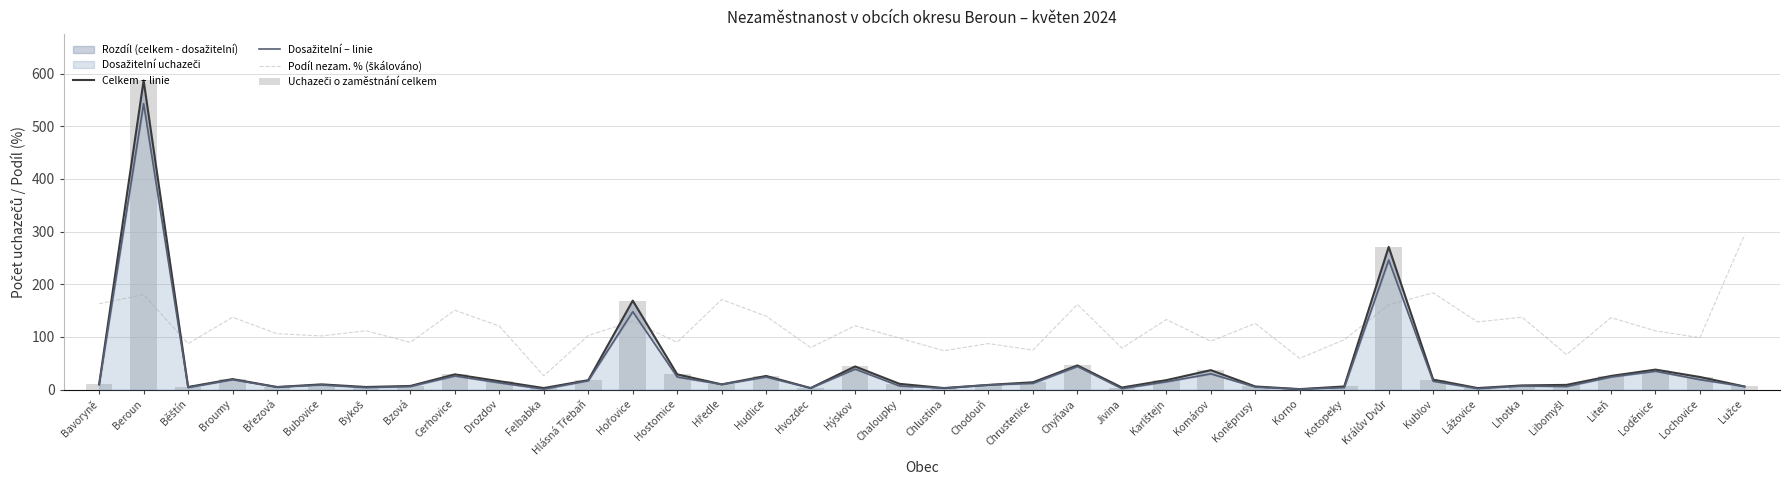

At which category is the sum across all series the highest?

Beroun